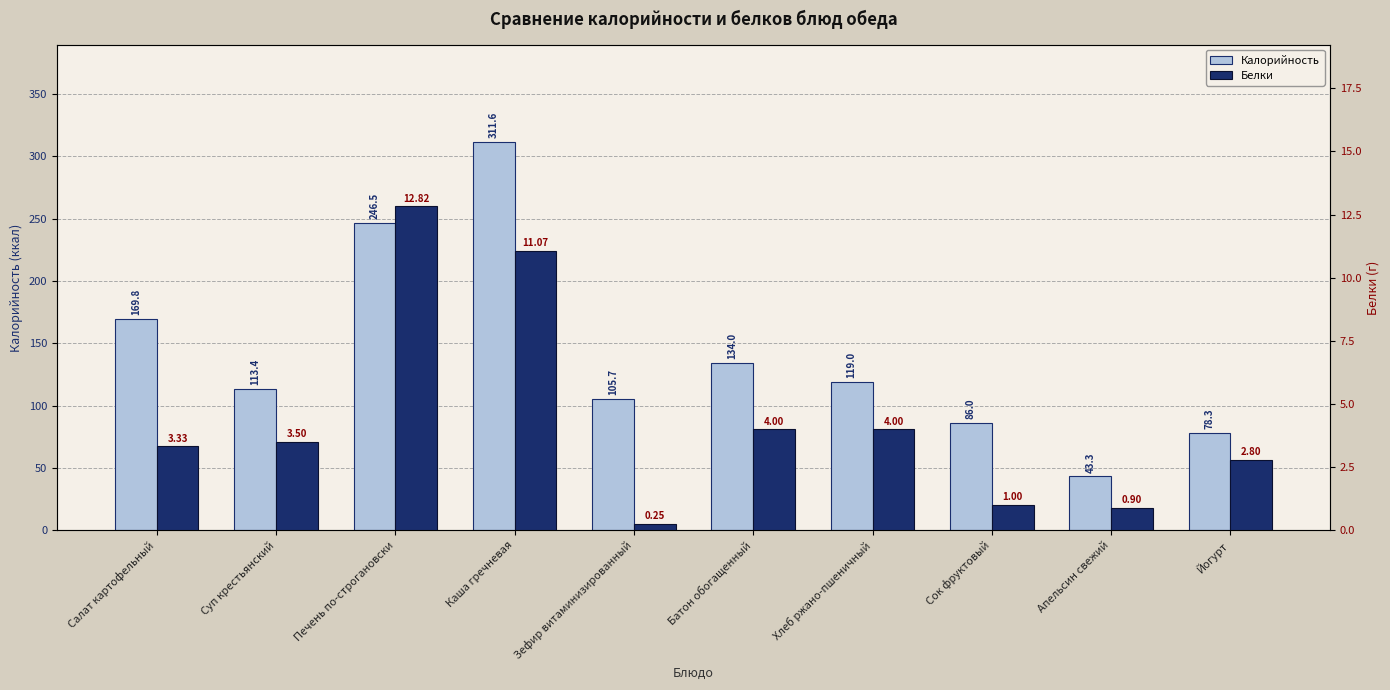

What is the label of the 1st bar from the right?

Йогурт